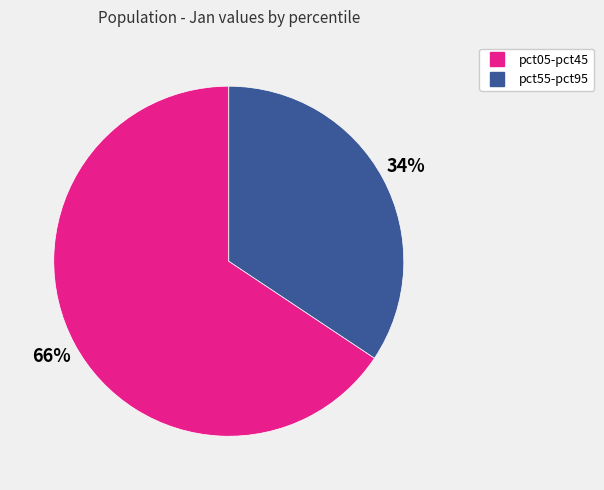

To the nearest percent, what is the average slice percentage?

50%